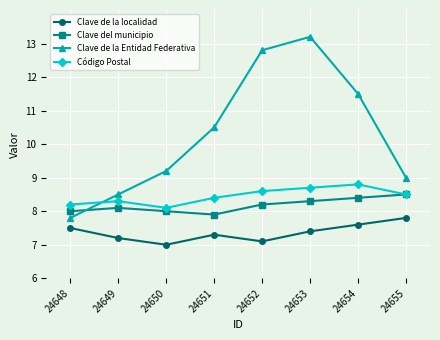

What are all the series names shown in the legend?

Clave de la localidad, Clave del municipio, Clave de la Entidad Federativa, Código Postal